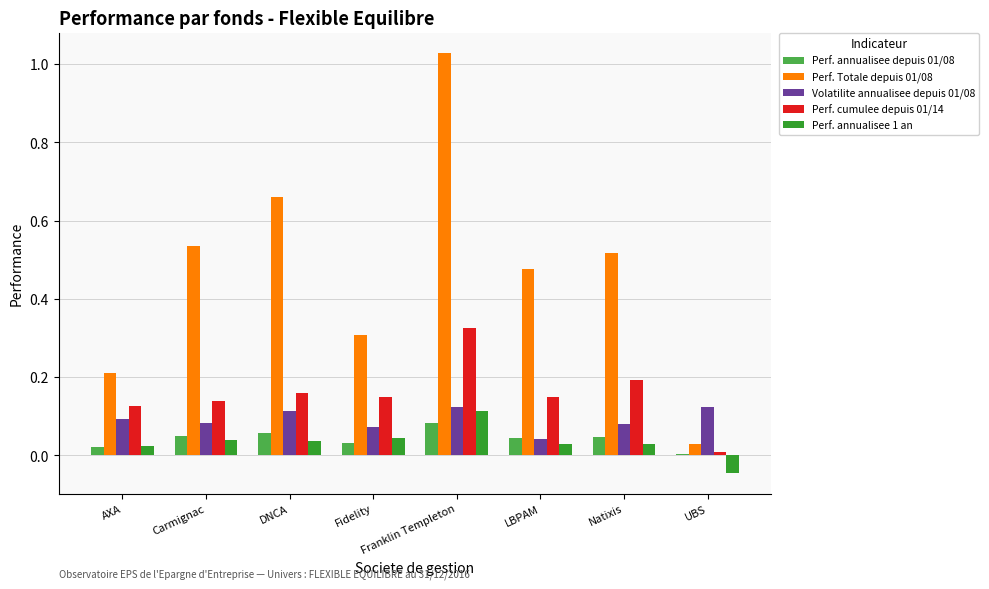

At which category is the sum across all series the highest?

Franklin Templeton